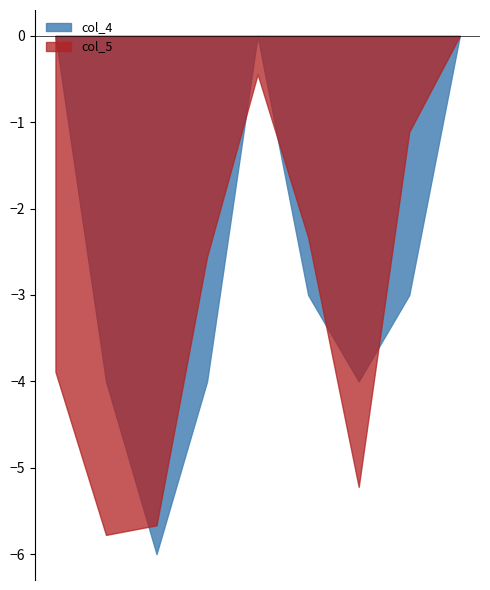

Count the number of data series in this chart.

2